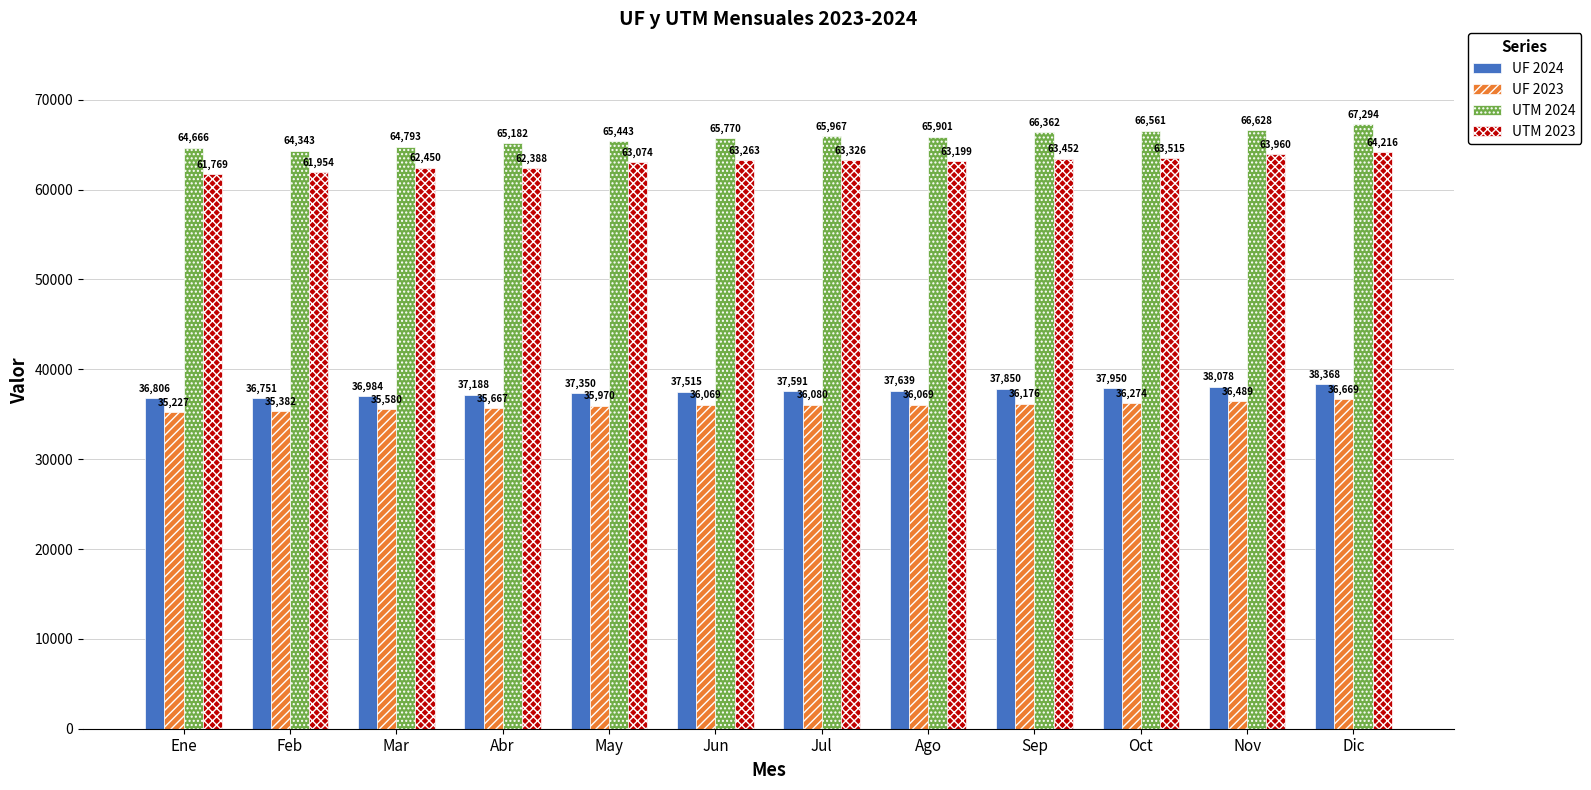

Which category has the highest value in the UTM 2023 series?

Dic